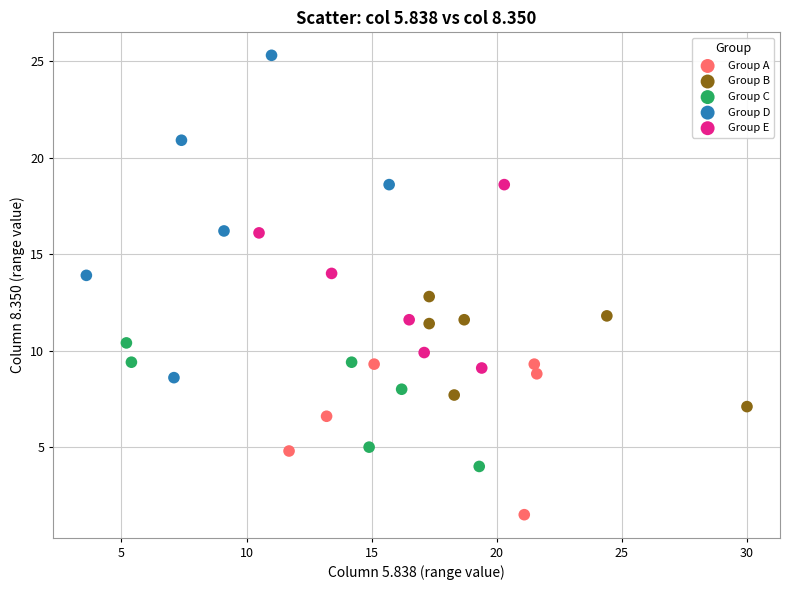

Which series contains the lowest Y value?

Group A